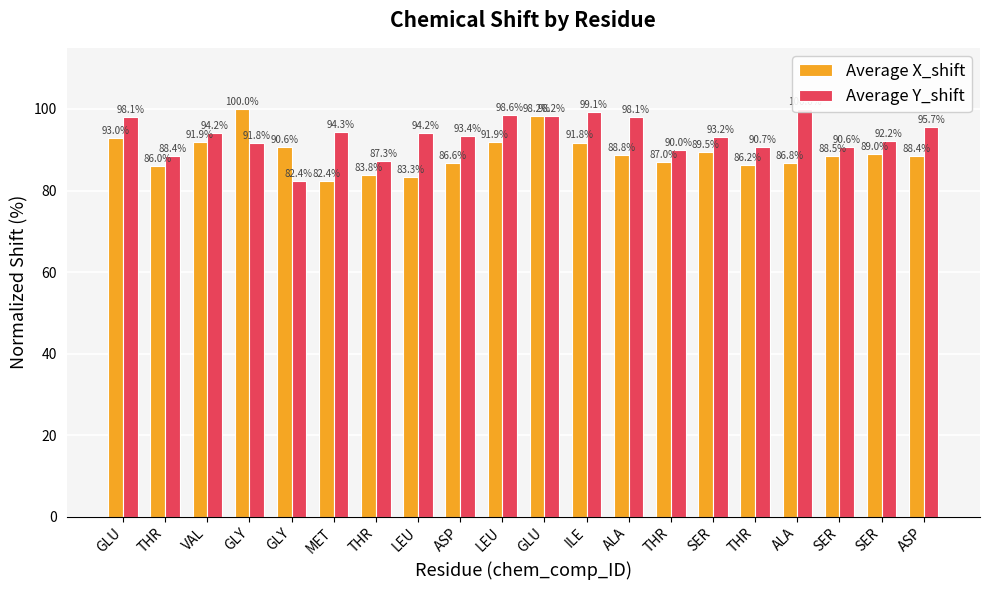

How many data points does each series have?

20